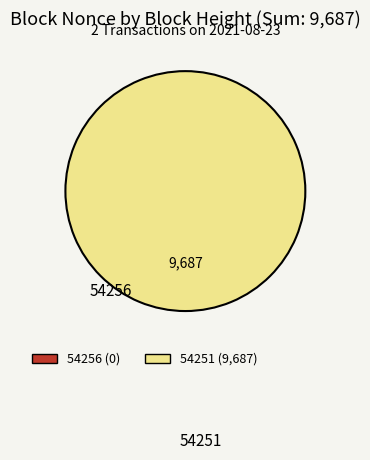

To the nearest percent, what is the combined percentage of 54251 and 54256?

100%